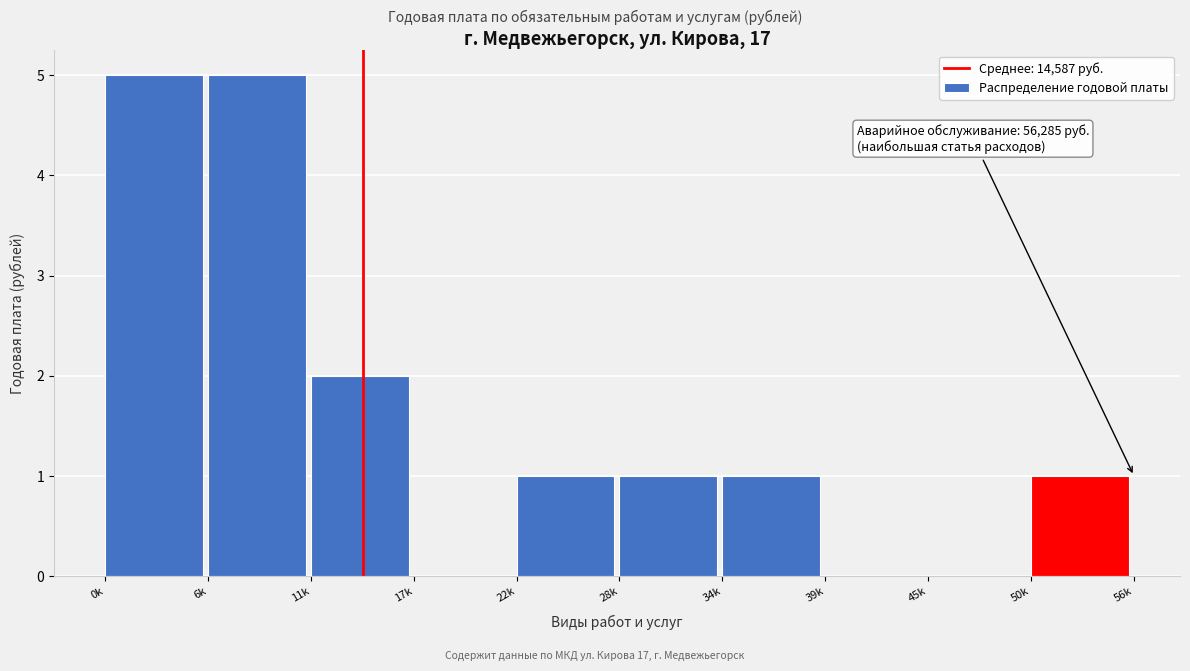

Reading left to right, list all the values displayed in this chart.

0k=5	6k=5	11k=2	17k=0	22k=1	28k=1	34k=1	39k=0	45k=0	50k=1